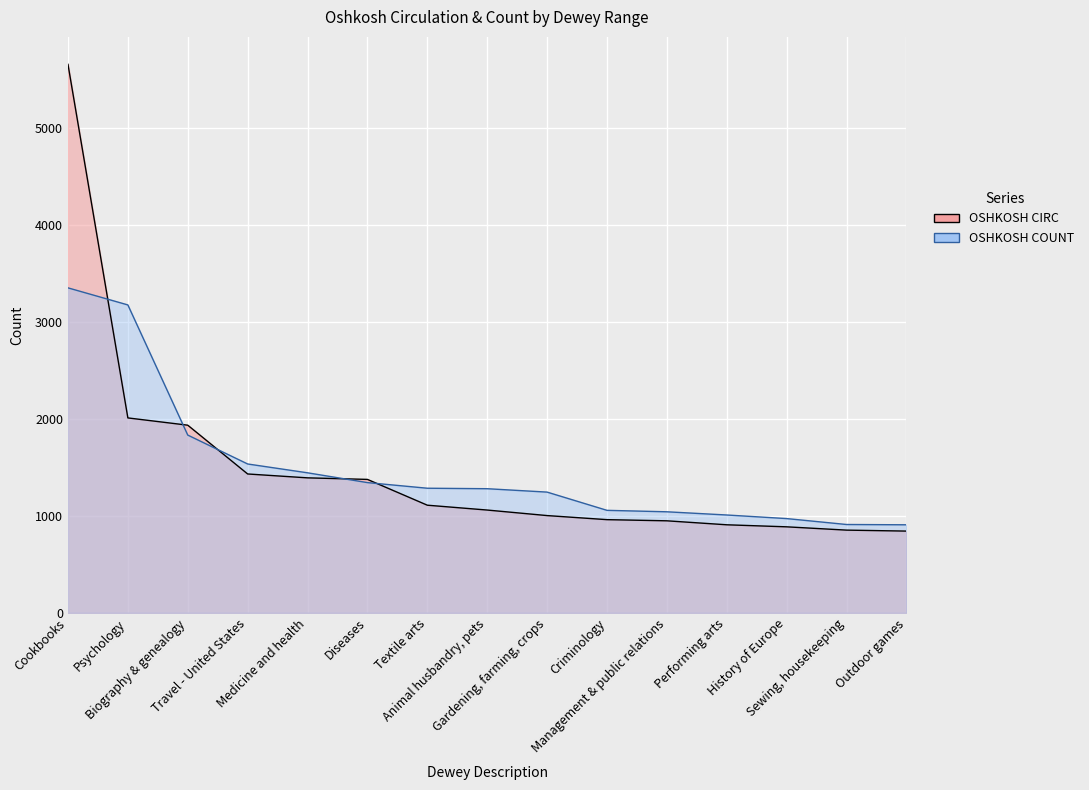

Rank the series by their average value, from highest to lowest.

OSHKOSH COUNT, OSHKOSH CIRC